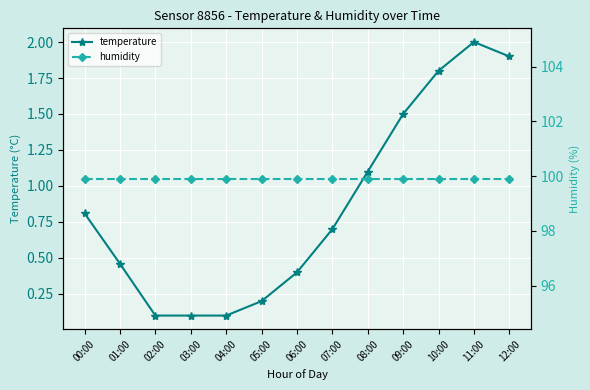

Reading left to right, extract all data points from this chart.

temperature: 0.8	0.5	0.1	0.1	0.1	0.2	0.4	0.7	1.1	1.5	1.8	2.0	1.9
humidity: 99.9	99.9	99.9	99.9	99.9	99.9	99.9	99.9	99.9	99.9	99.9	99.9	99.9